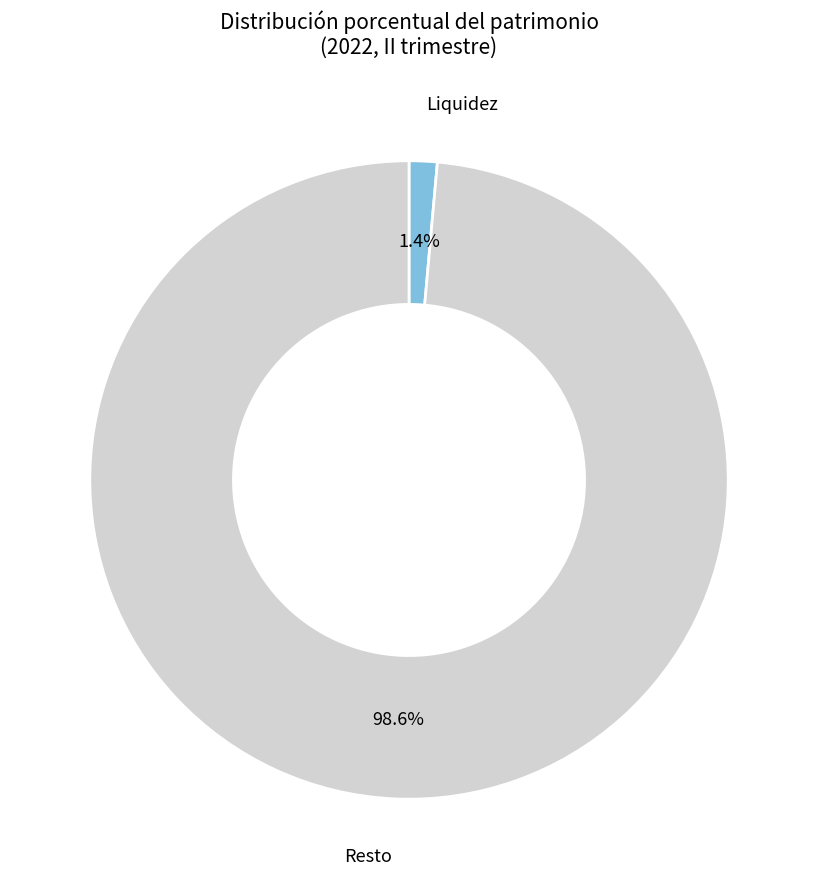

How many segments does this pie chart have?

2